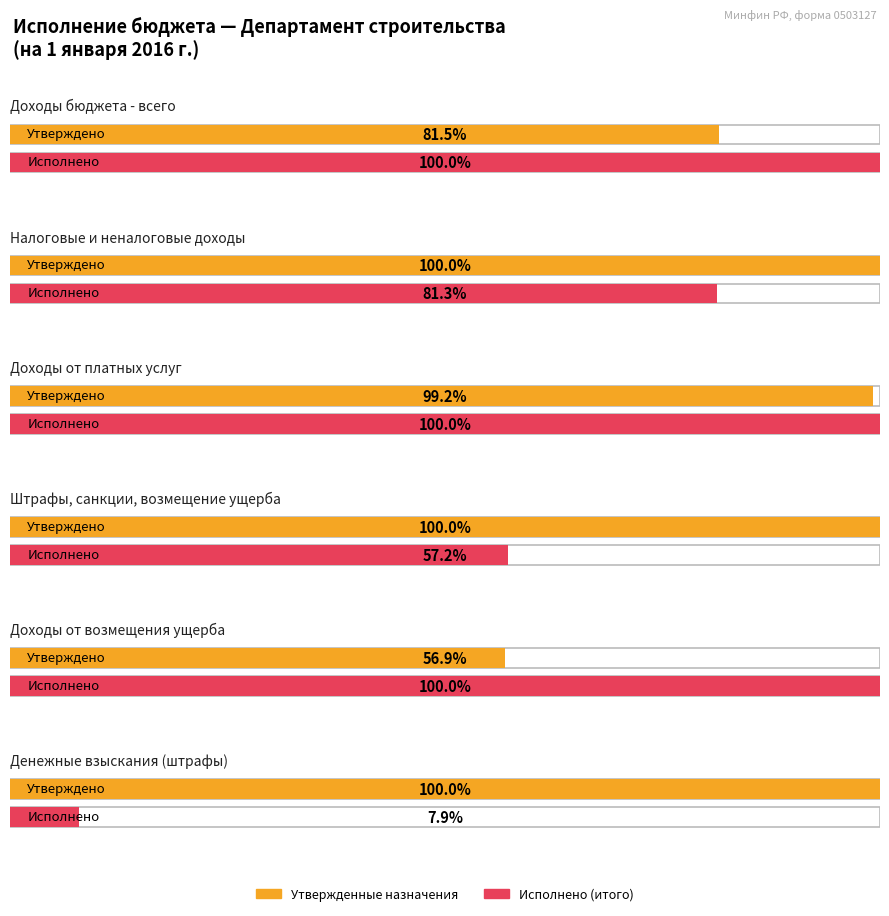

Which series changed the most between Доходы бюджета - всего and Денежные взыскания (штрафы)?

Исполнено (итого)